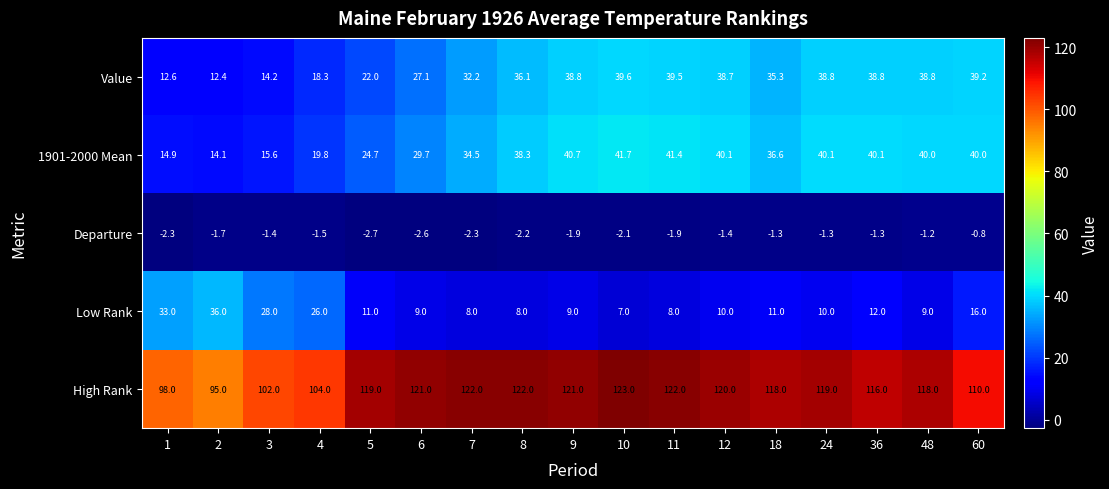

What is the approximate value of Departure at 9?

-1.9